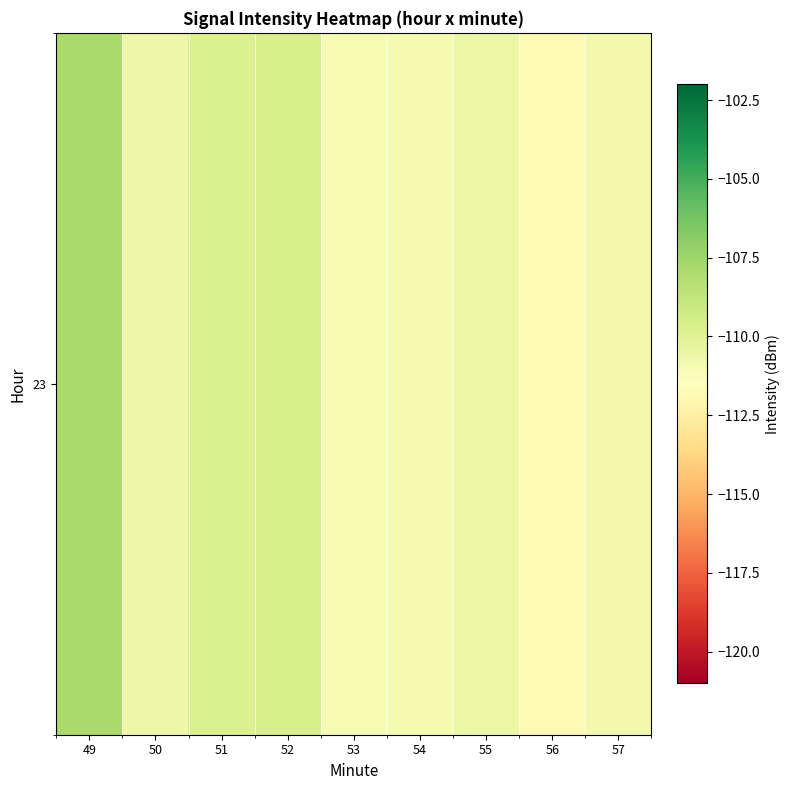

True or false: the data shows -146.4 at 49.

False